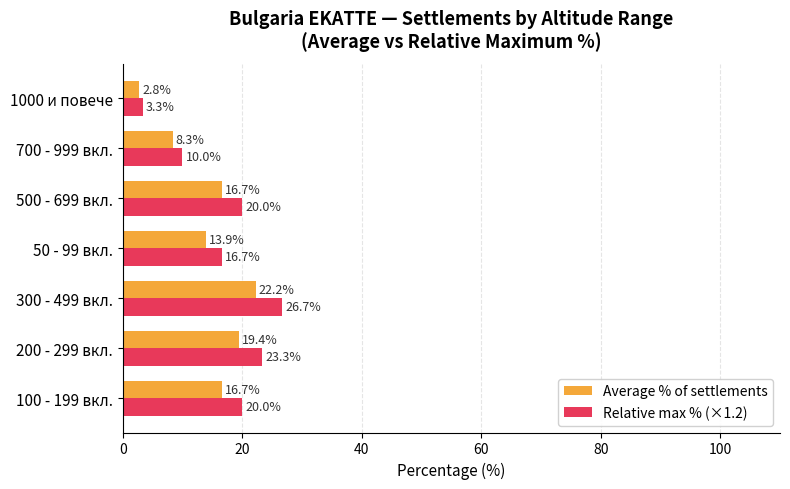

Between 50 - 99 вкл. and 1000 и повече, which series saw the biggest shift?

Relative max % (×1.2)